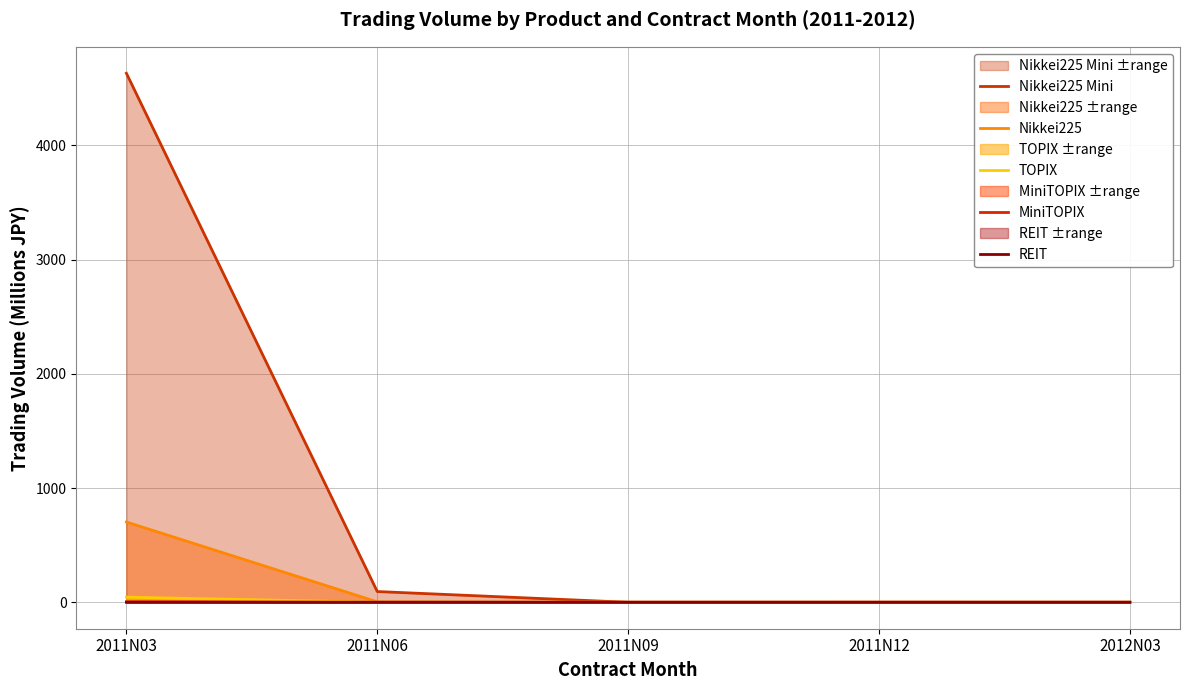

Which label corresponds to the largest value in the chart?

2011N03